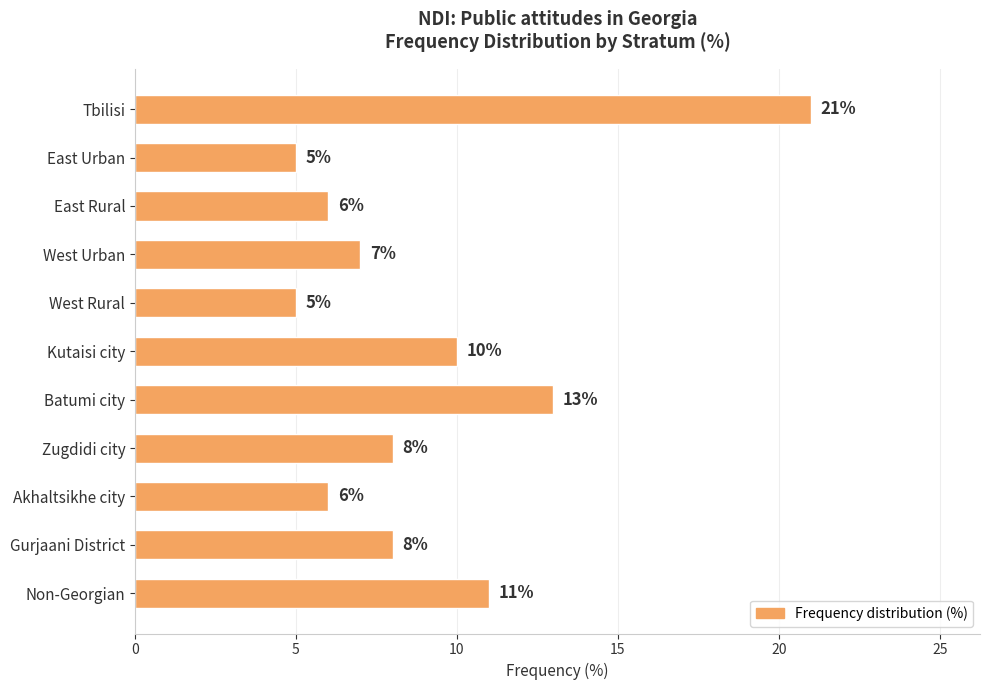

Approximately how many times larger is the value at East Rural compared to West Urban?

0.9